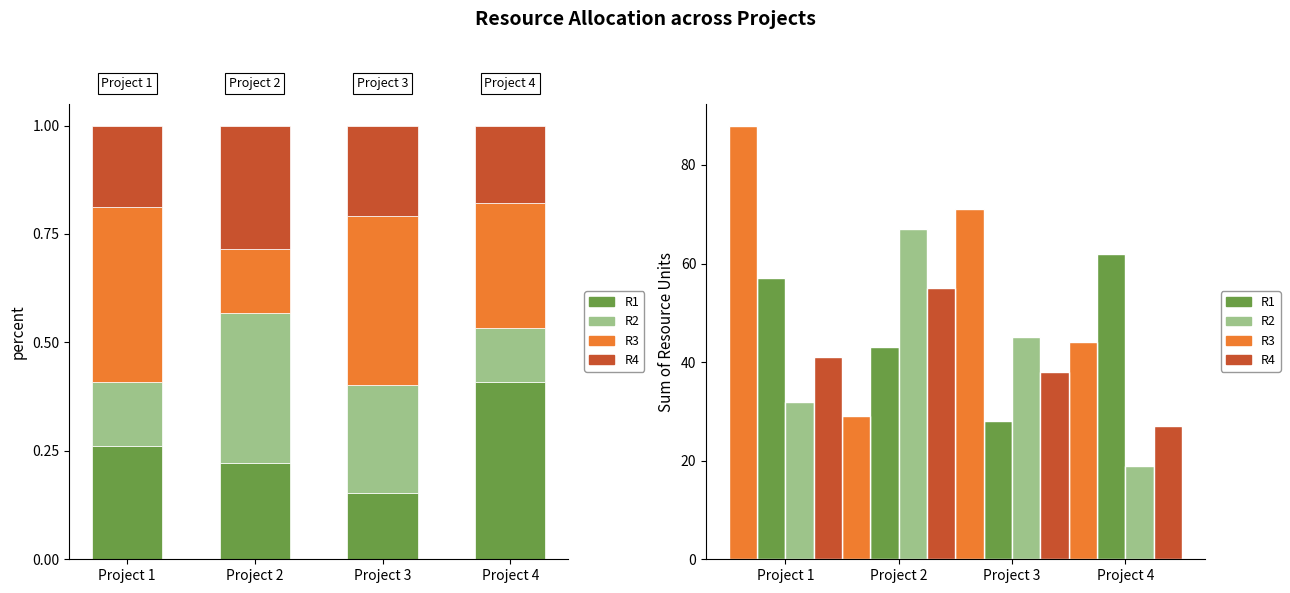

At which label is R4 closest to 41?

Project 1